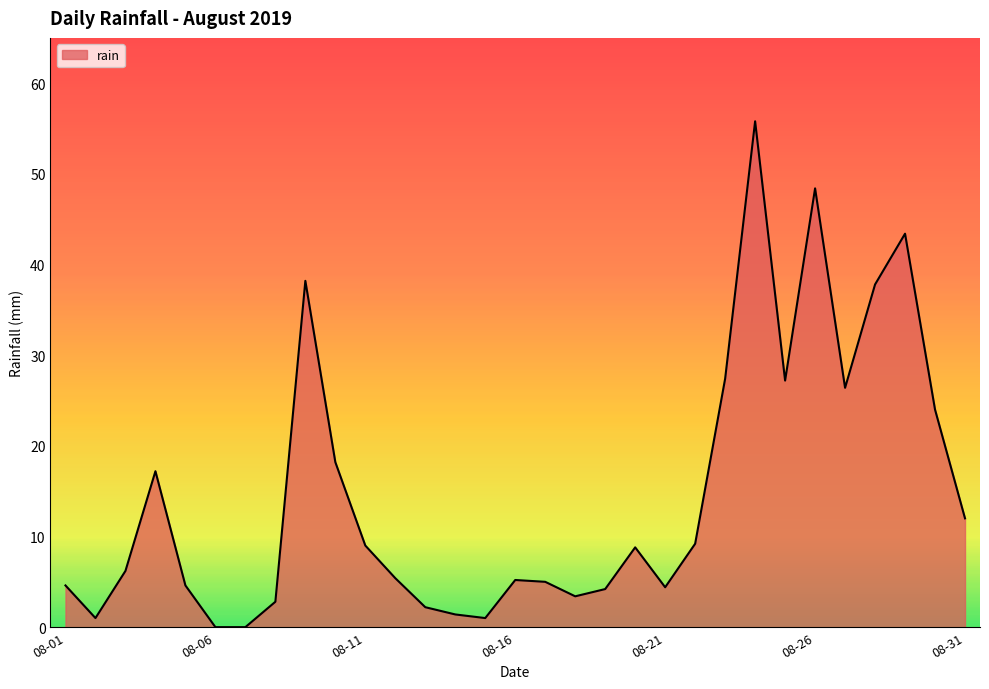

What is the greatest value displayed?

55.8